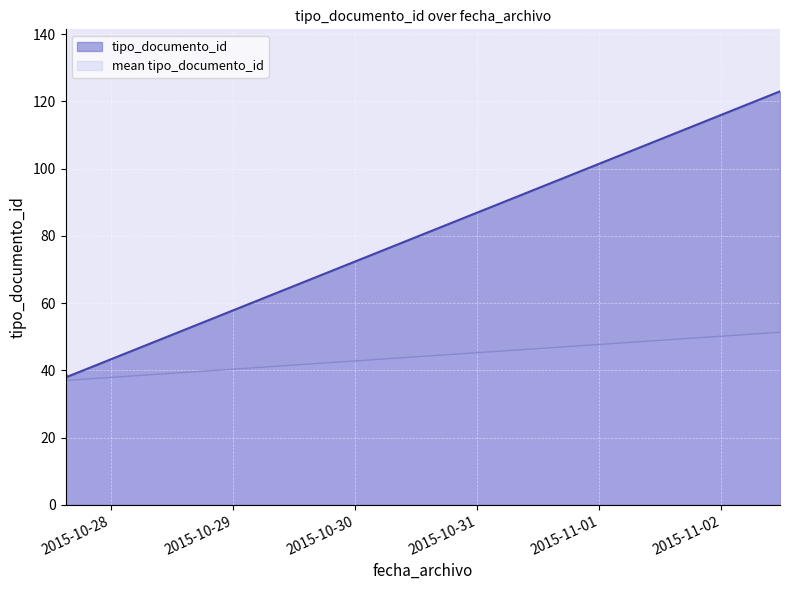

What is the sum of all values?

308